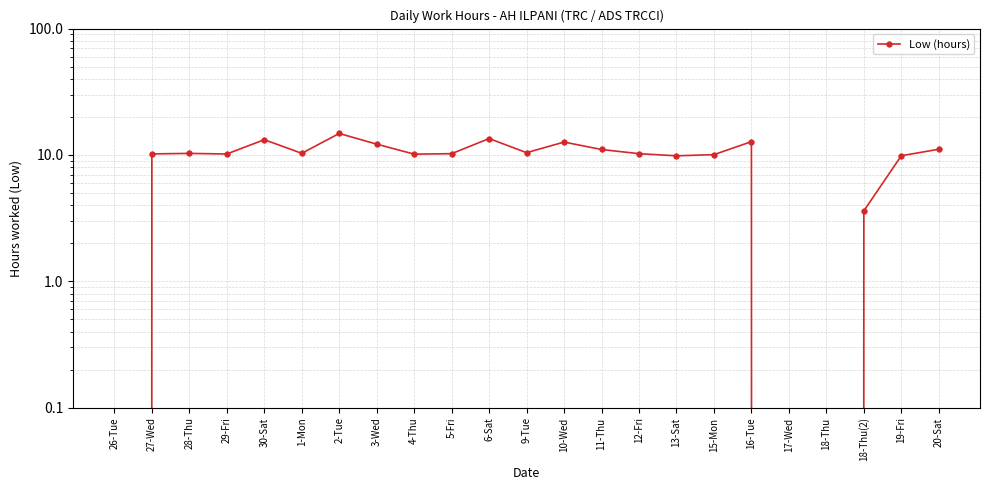

What value does the data have at 29-Fri?

10.2